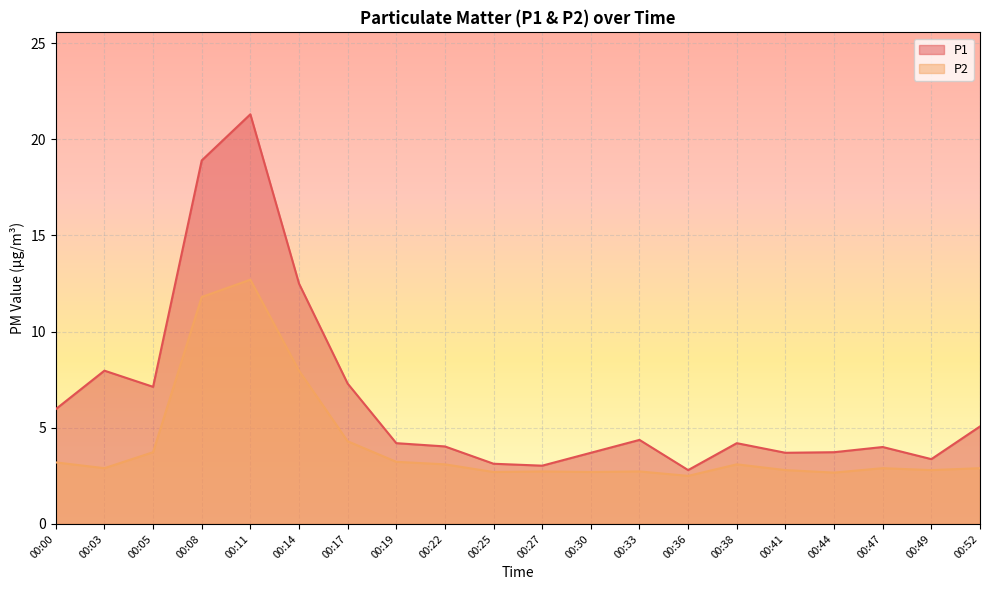

Is the value of P1 at 00:27 greater than the value of P2 at 00:17?

No